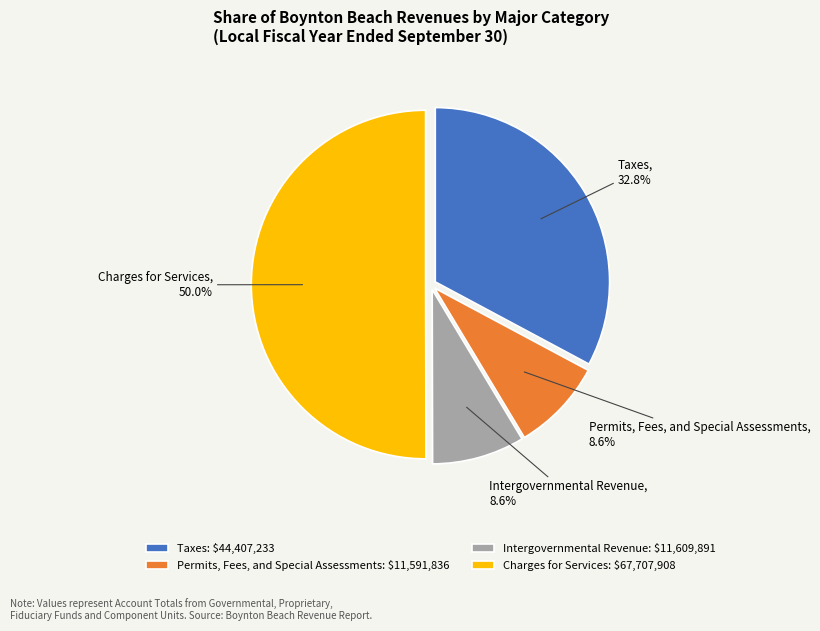

To the nearest percent, what is the average slice percentage?

25%